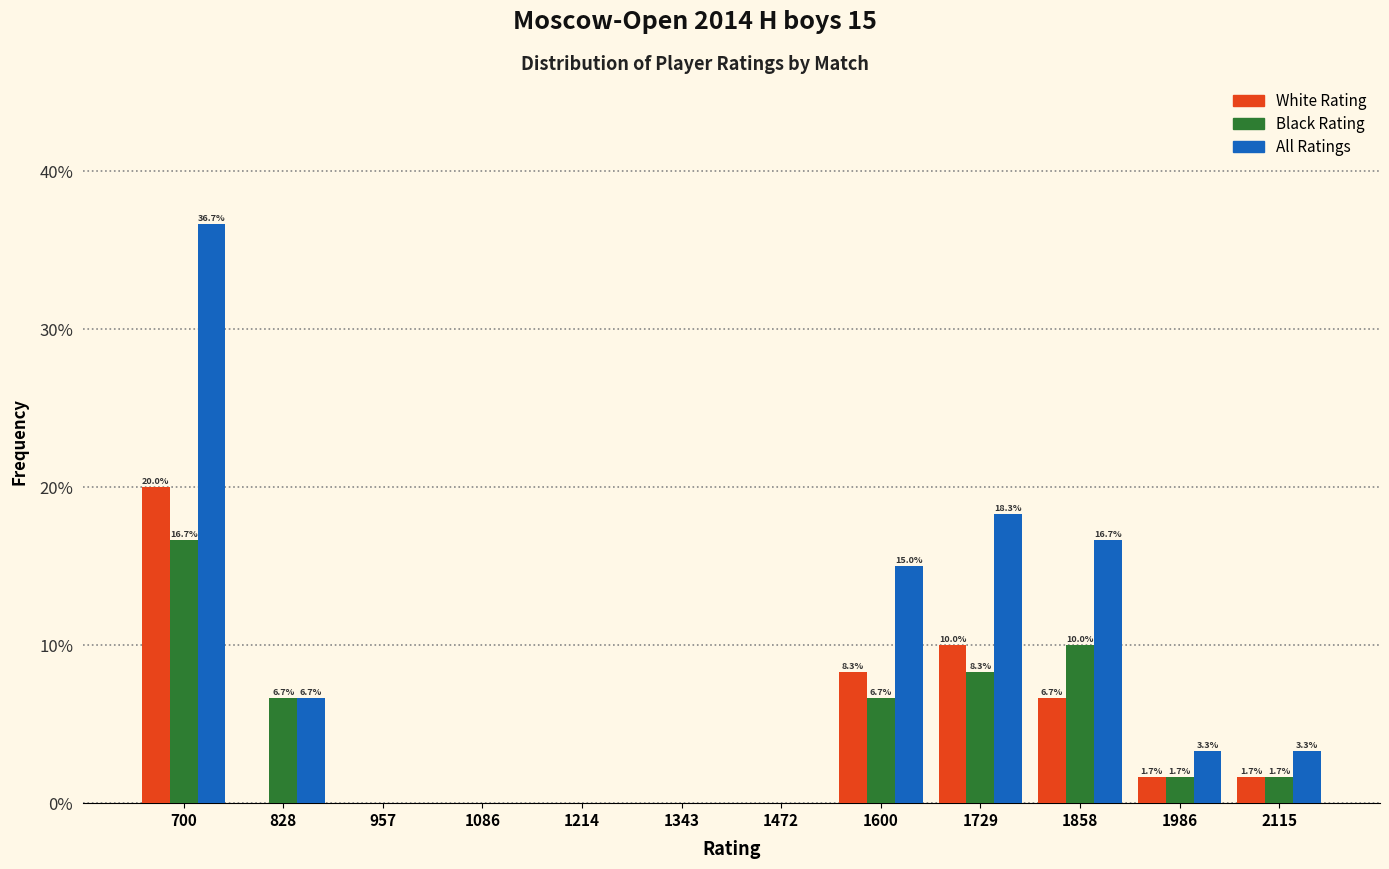

Reading right to left, what are all the values shown in this chart?

White Rating: 2115=1.7	1986=1.7	1858=6.7	1729=10.0	1600=8.3	1472=0.0	1343=0.0	1214=0.0	1086=0.0	957=0.0	828=0.0	700=20.0
Black Rating: 2115=1.7	1986=1.7	1858=10.0	1729=8.3	1600=6.7	1472=0.0	1343=0.0	1214=0.0	1086=0.0	957=0.0	828=6.7	700=16.7
All Ratings: 2115=3.3	1986=3.3	1858=16.7	1729=18.3	1600=15.0	1472=0.0	1343=0.0	1214=0.0	1086=0.0	957=0.0	828=6.7	700=36.7